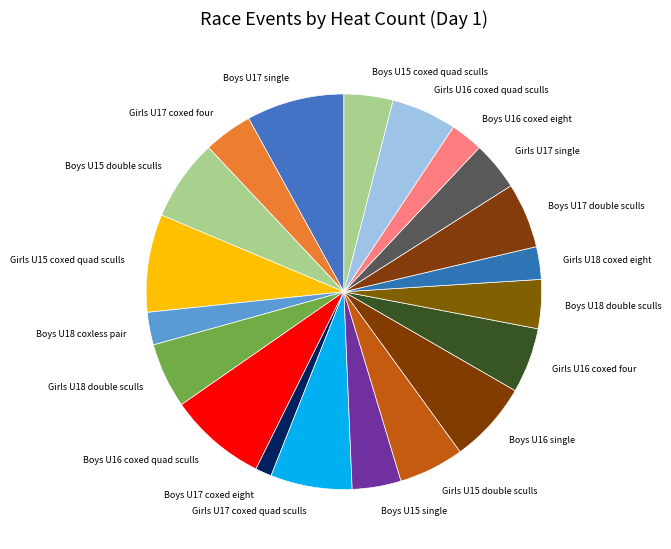

Between Girls U15 coxed quad sculls and Boys U17 coxed eight, which is larger?

Girls U15 coxed quad sculls